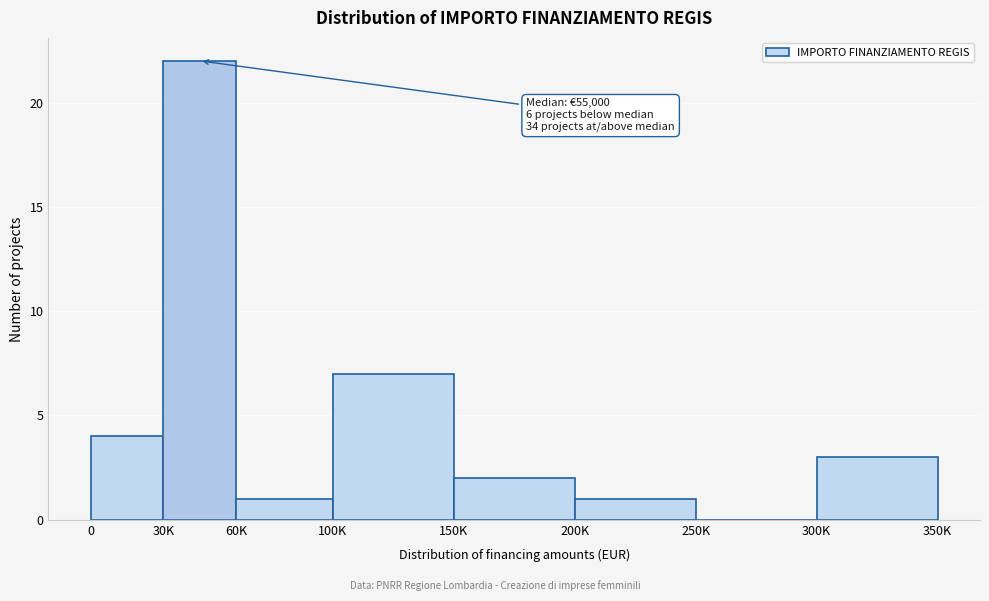

Reading left to right, extract all data points from this chart.

0=4	30K=22	60K=1	100K=7	150K=2	200K=1	250K=0	300K=3